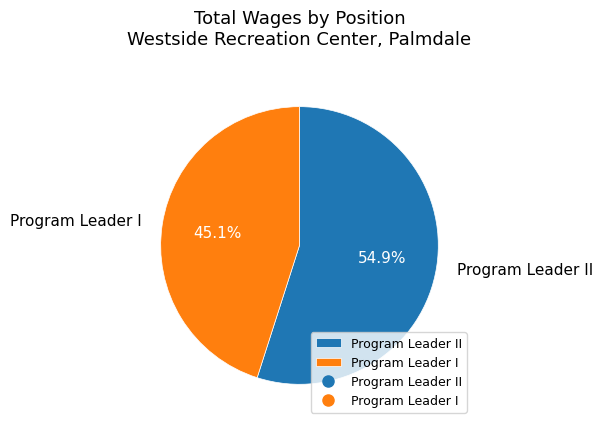

Does any single category account for the majority?

Yes